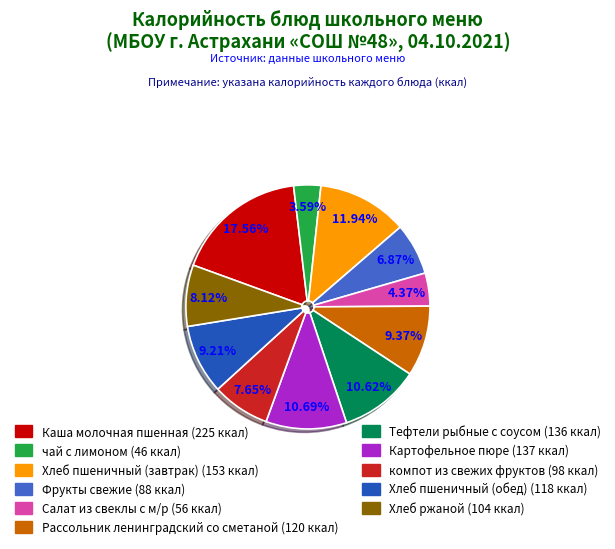

Count the number of slices in the pie.

11